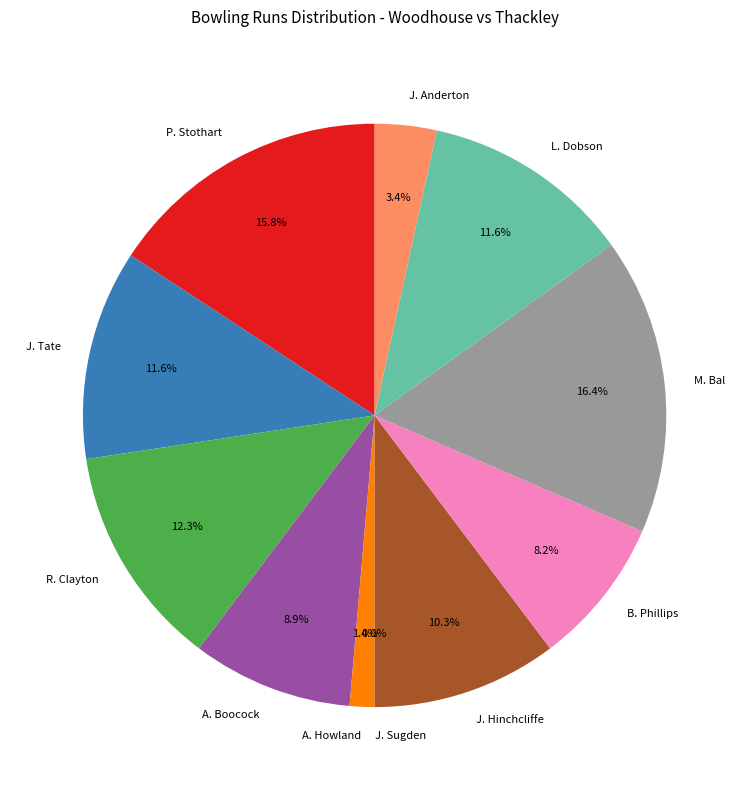

Rank the categories by value from lowest to highest.

J. Sugden, A. Howland, J. Anderton, B. Phillips, A. Boocock, J. Hinchcliffe, J. Tate, L. Dobson, R. Clayton, P. Stothart, M. Bal